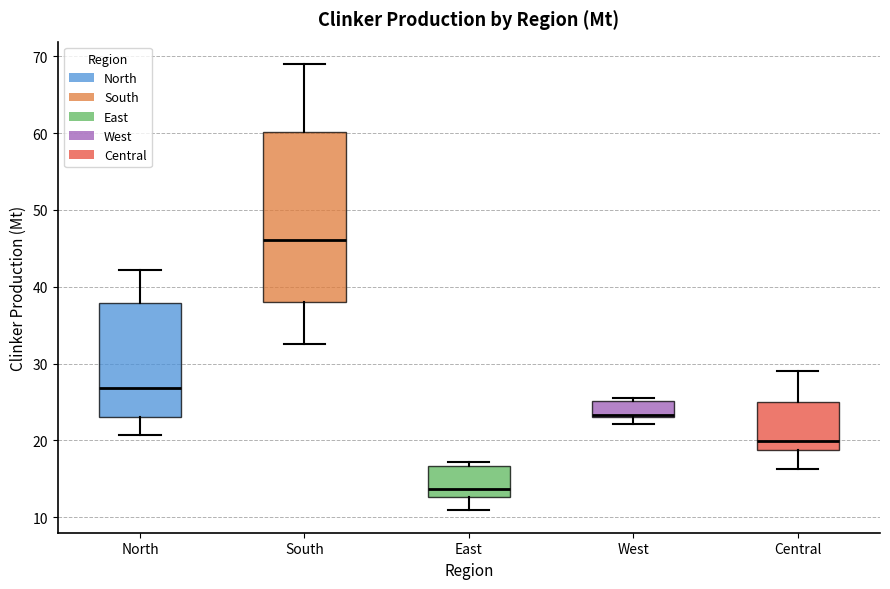

Which box is the tallest, from its lower edge to its upper edge?

South